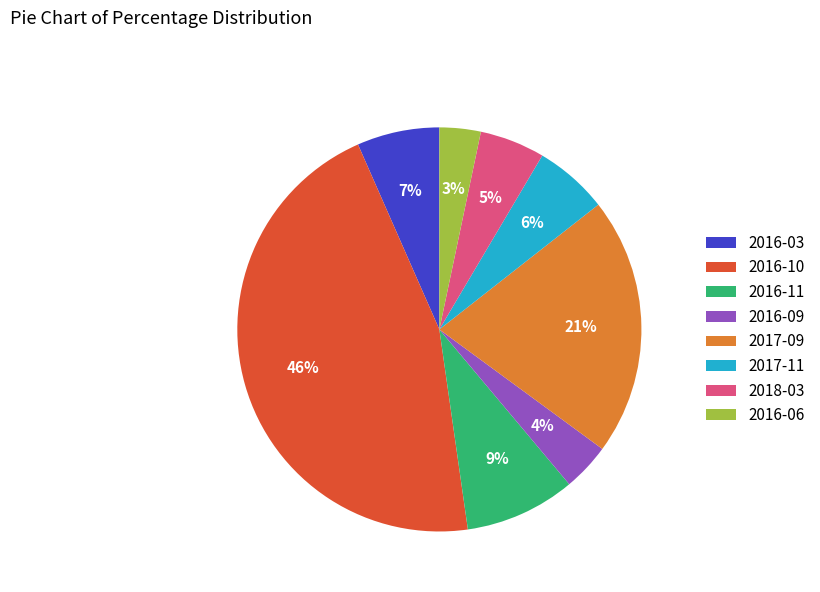

Combined, do 2016-09 and 2016-10 account for over 50%?

No